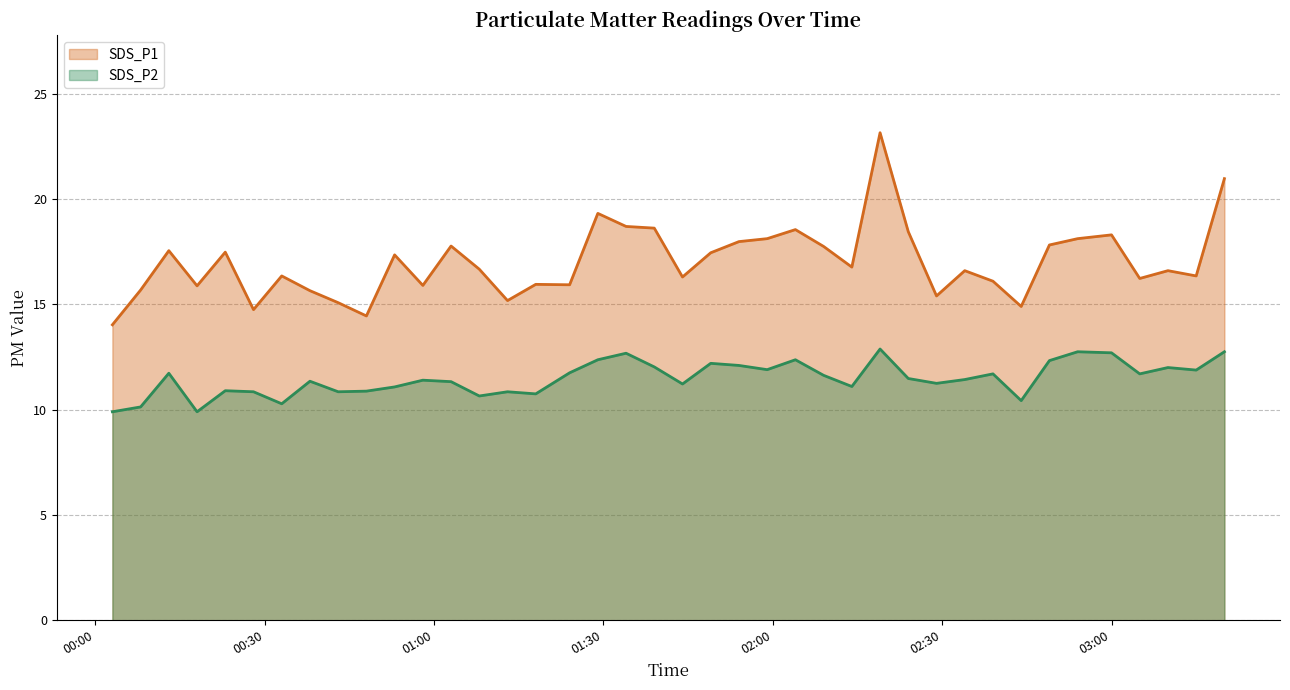

True or false: SDS_P1 and SDS_P2 cross at least once.

False